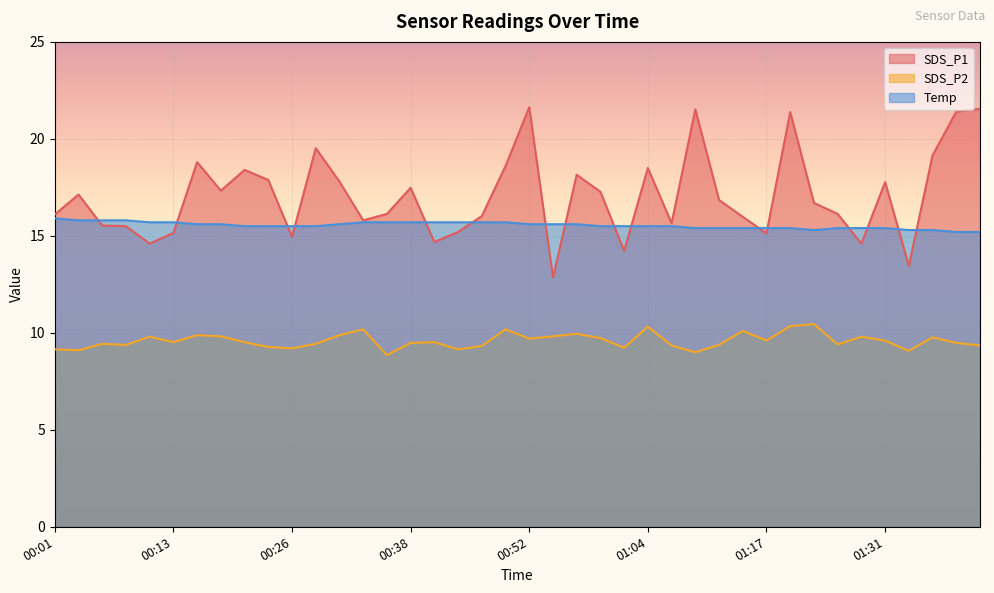

How many data points in SDS_P1 are above 16?

25